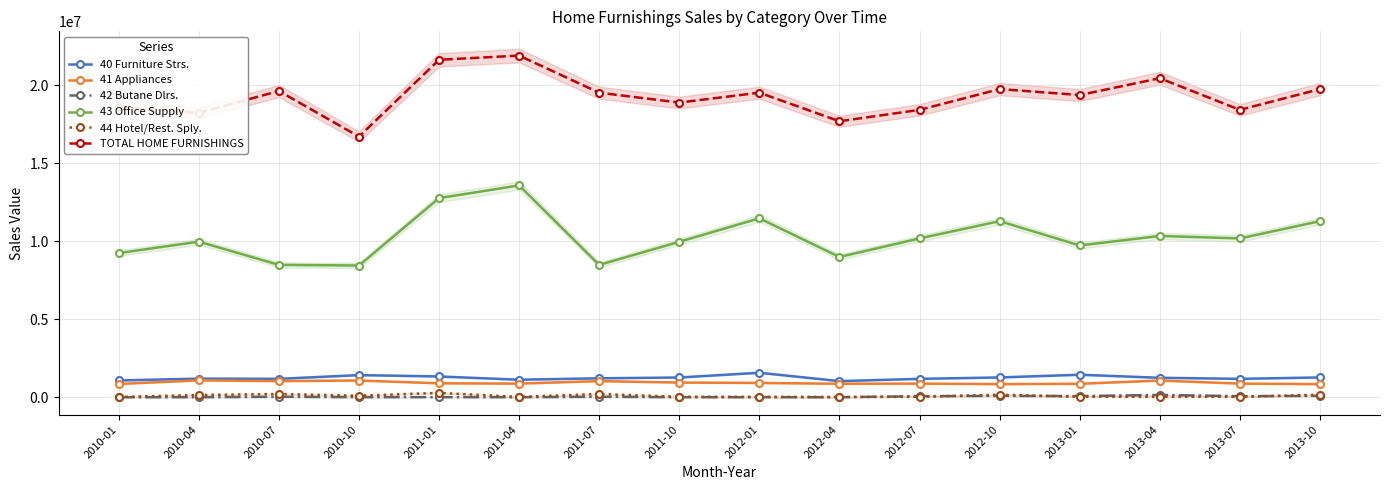

What is the difference between the maximum and minimum values in the 42 Butane Dlrs. series?

148603